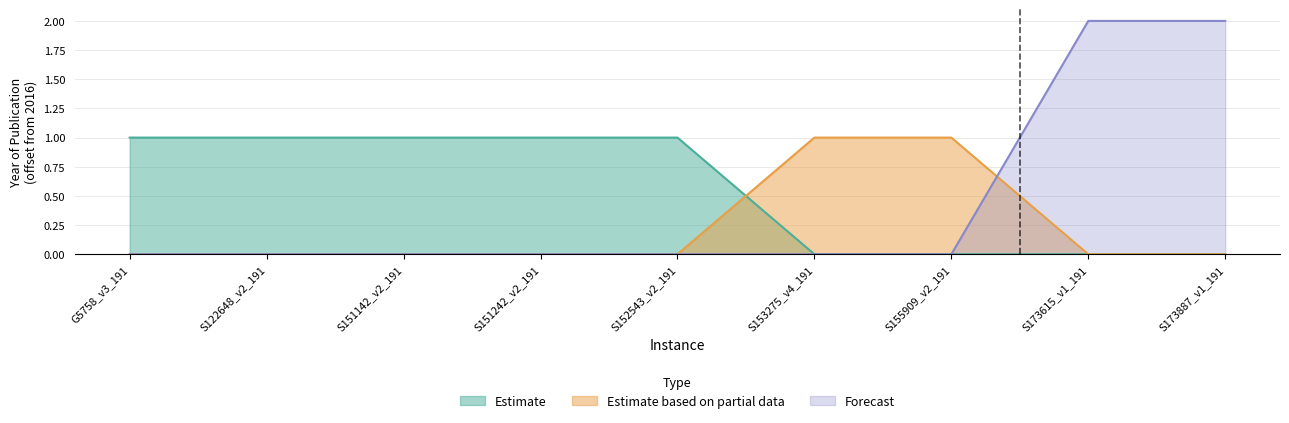

True or false: Estimate based on partial data has more than 0 points higher than both neighbors.

False